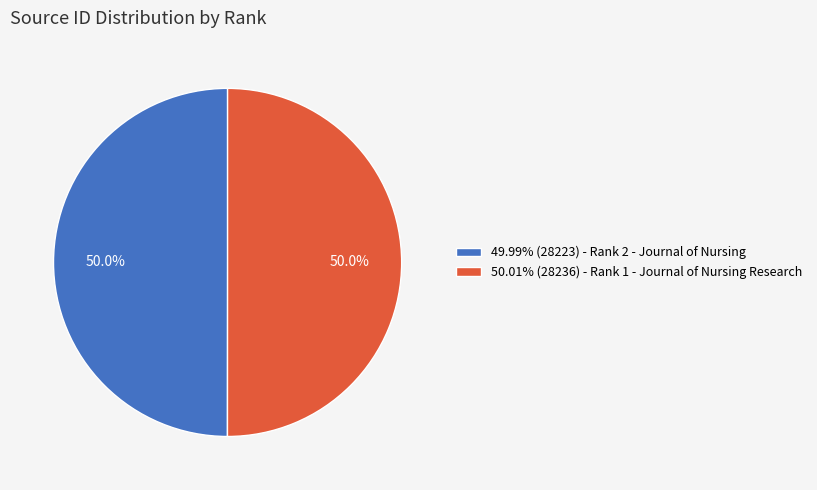

Approximately how many times larger is the value at 50.01% (28236) - Rank 1 - Journal of Nursing Research compared to 49.99% (28223) - Rank 2 - Journal of Nursing?

1.0